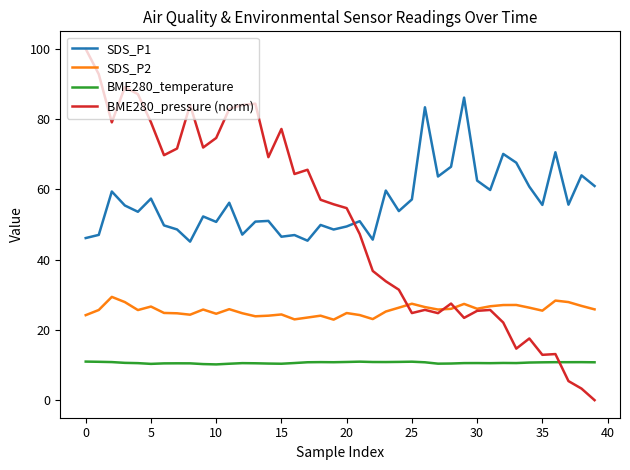

List the series in order of their peak value, highest first.

BME280_pressure (norm), SDS_P1, SDS_P2, BME280_temperature